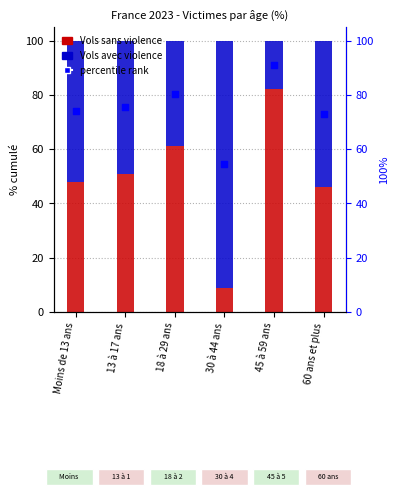

At how many categories does at least one series exceed 63?

2